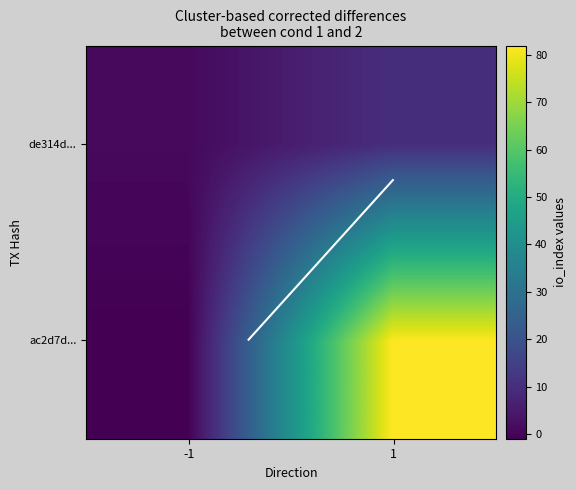

List the labels in order of ac2d7d... value, largest first.

1, -1